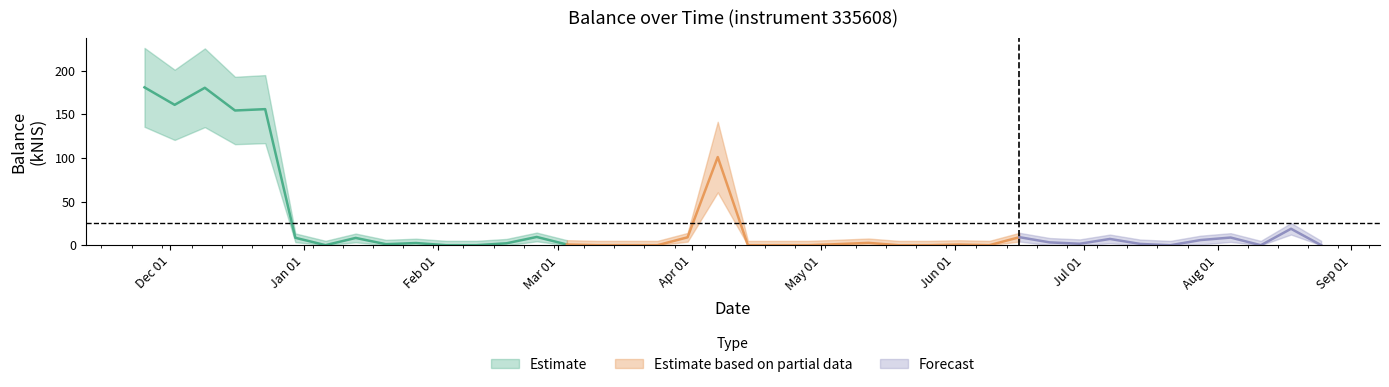

What is the ratio of the value at 2022-03-31 to the value at 2022-01-20?

7.6